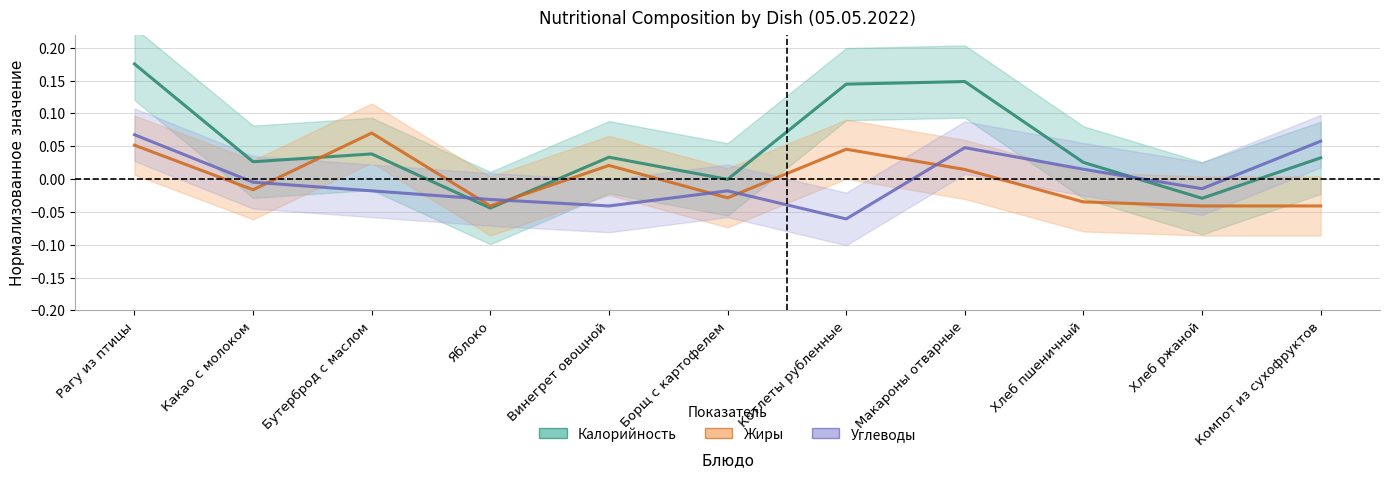

At which category is the sum across all series the highest?

Рагу из птицы